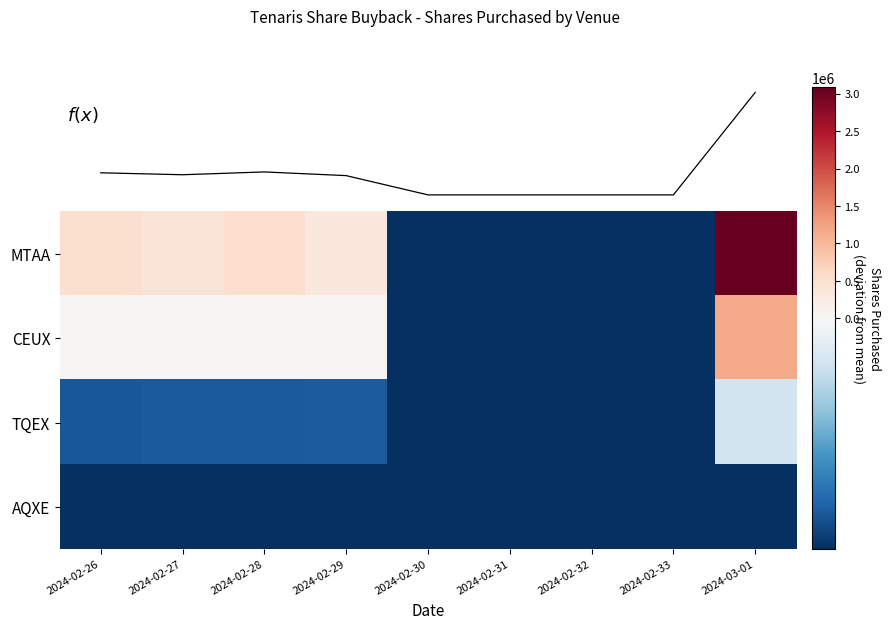

What is the minimum value for CEUX?

-251558.2